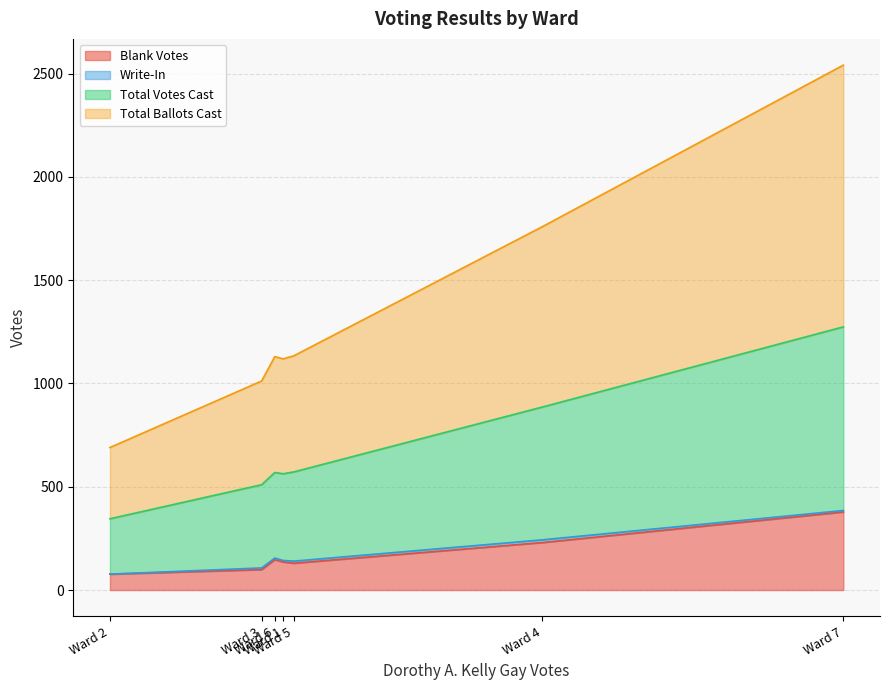

At which label is Blank Votes closest to 227?

Ward 4